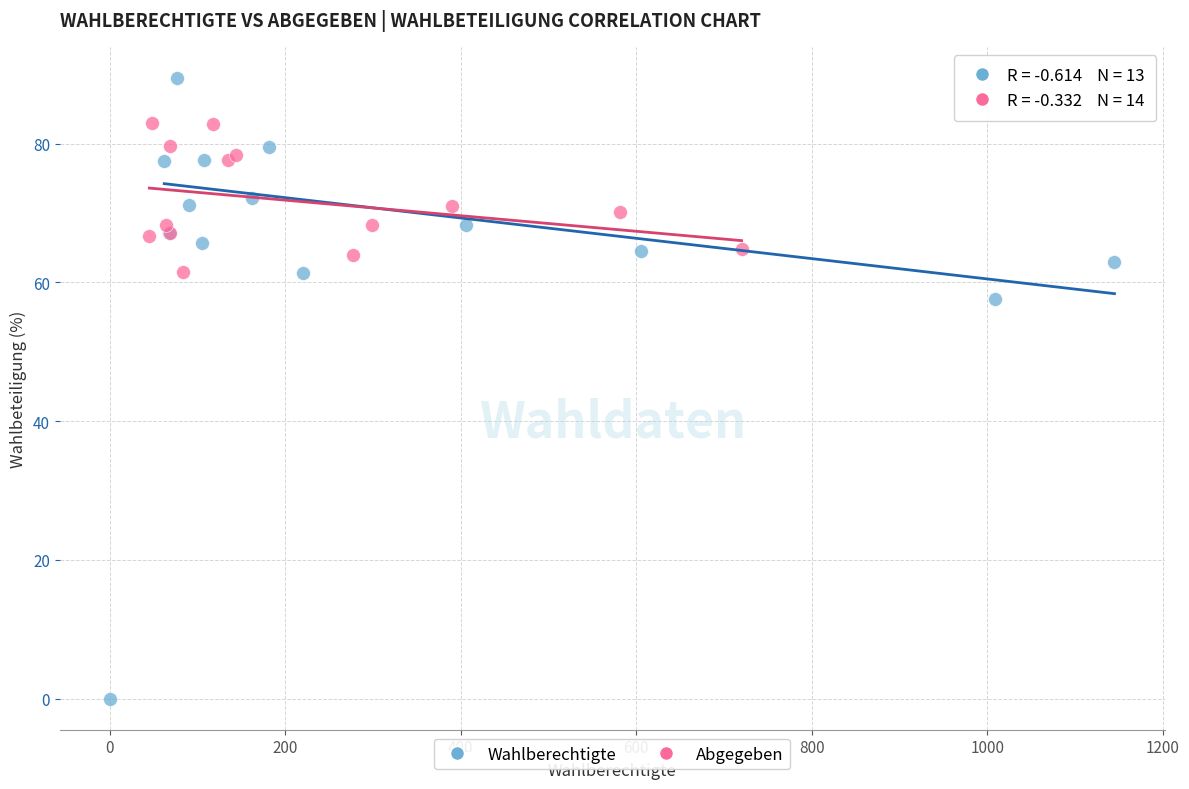

Which series contains the lowest Y value?

Wahlberechtigte